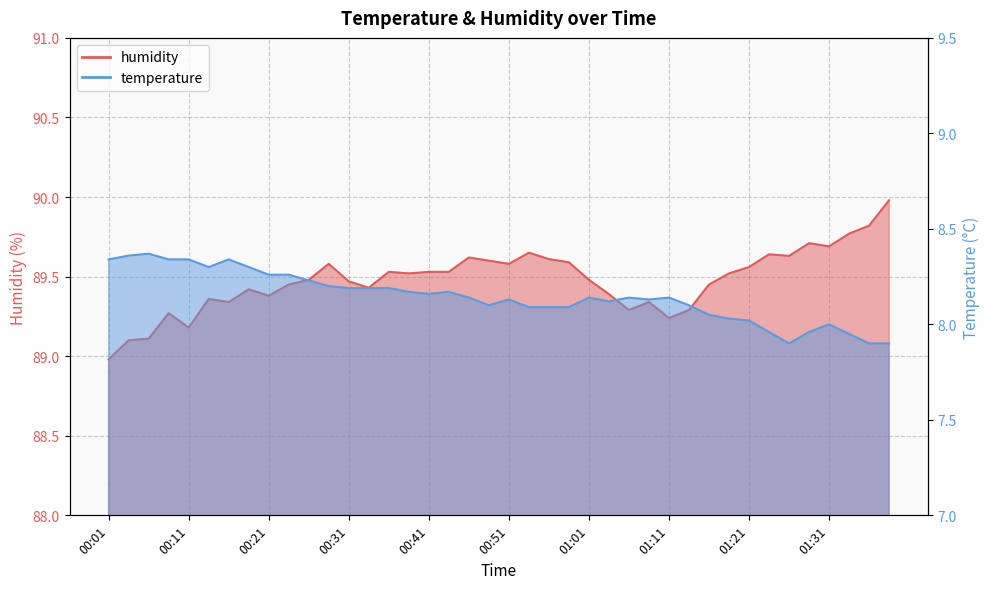

Reading left to right, list all the values displayed in this chart.

temperature: 8.3	8.4	8.4	8.3	8.3	8.3	8.3	8.3	8.3	8.3	8.2	8.2	8.2	8.2	8.2	8.2	8.2	8.2	8.1	8.1	8.1	8.1	8.1	8.1	8.1	8.1	8.1	8.1	8.1	8.1	8.1	8.0	8.0	8.0	7.9	8.0	8.0	8.0	7.9	7.9
humidity: 89.0	89.1	89.1	89.3	89.2	89.4	89.3	89.4	89.4	89.5	89.5	89.6	89.5	89.4	89.5	89.5	89.5	89.5	89.6	89.6	89.6	89.7	89.6	89.6	89.5	89.4	89.3	89.3	89.2	89.3	89.5	89.5	89.6	89.6	89.6	89.7	89.7	89.8	89.8	90.0